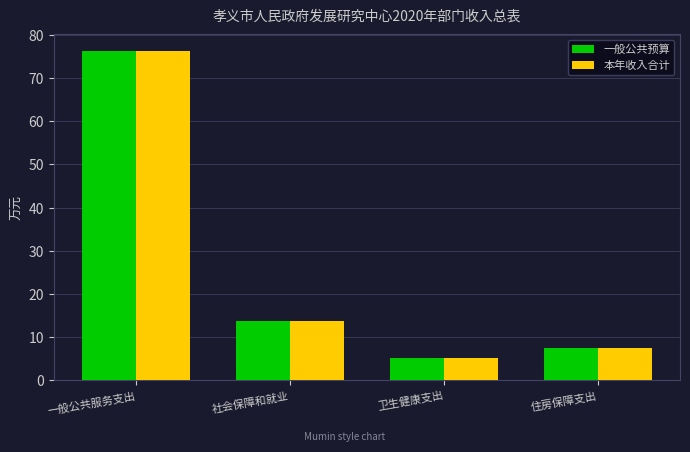

Where is 一般公共预算 nearest to the value 40?

社会保障和就业